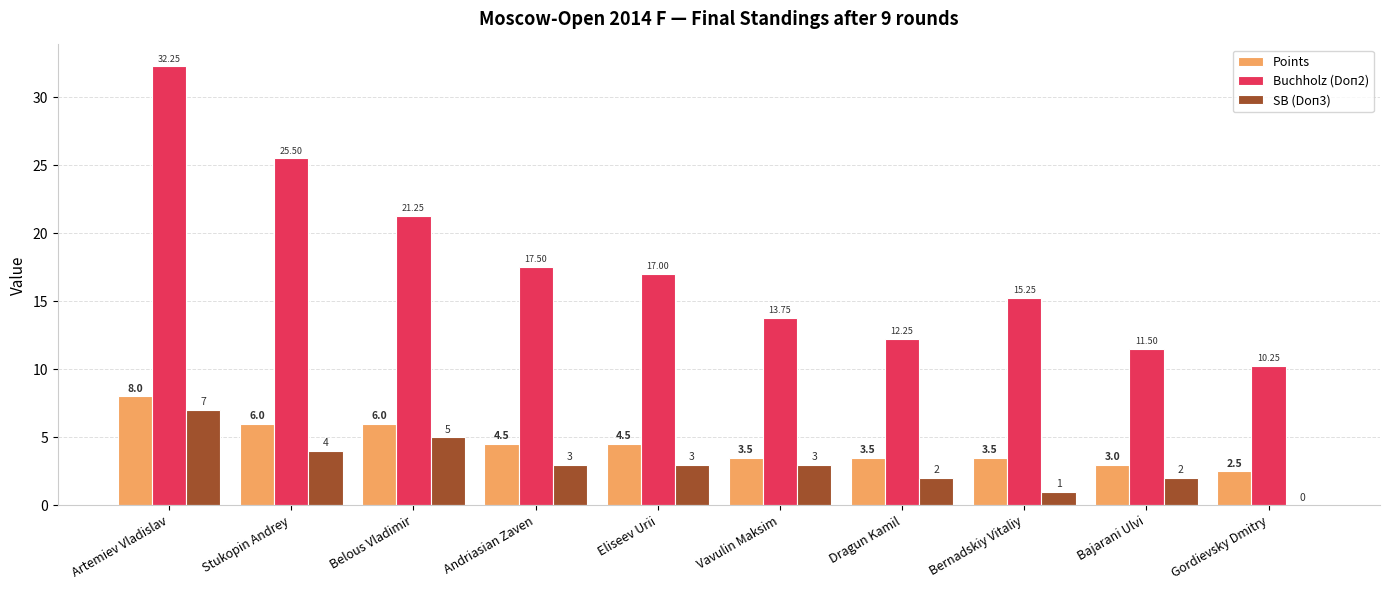

Which category has the highest value across all series?

Artemiev Vladislav